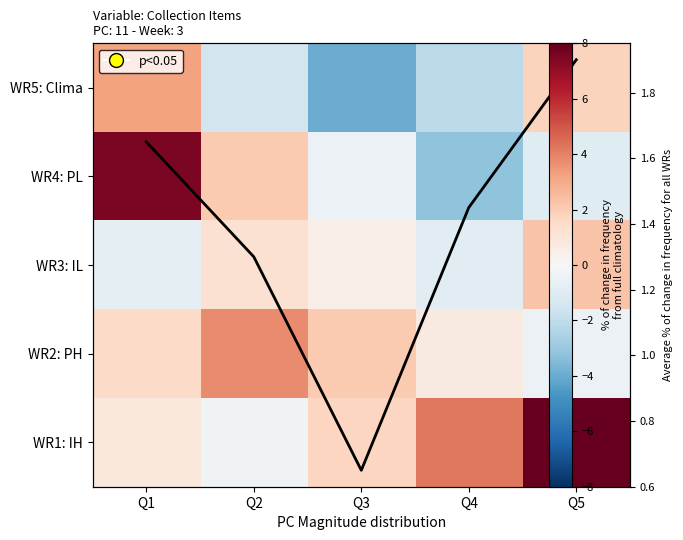

What is the lowest value of the WR5: Clima series?

-4.0